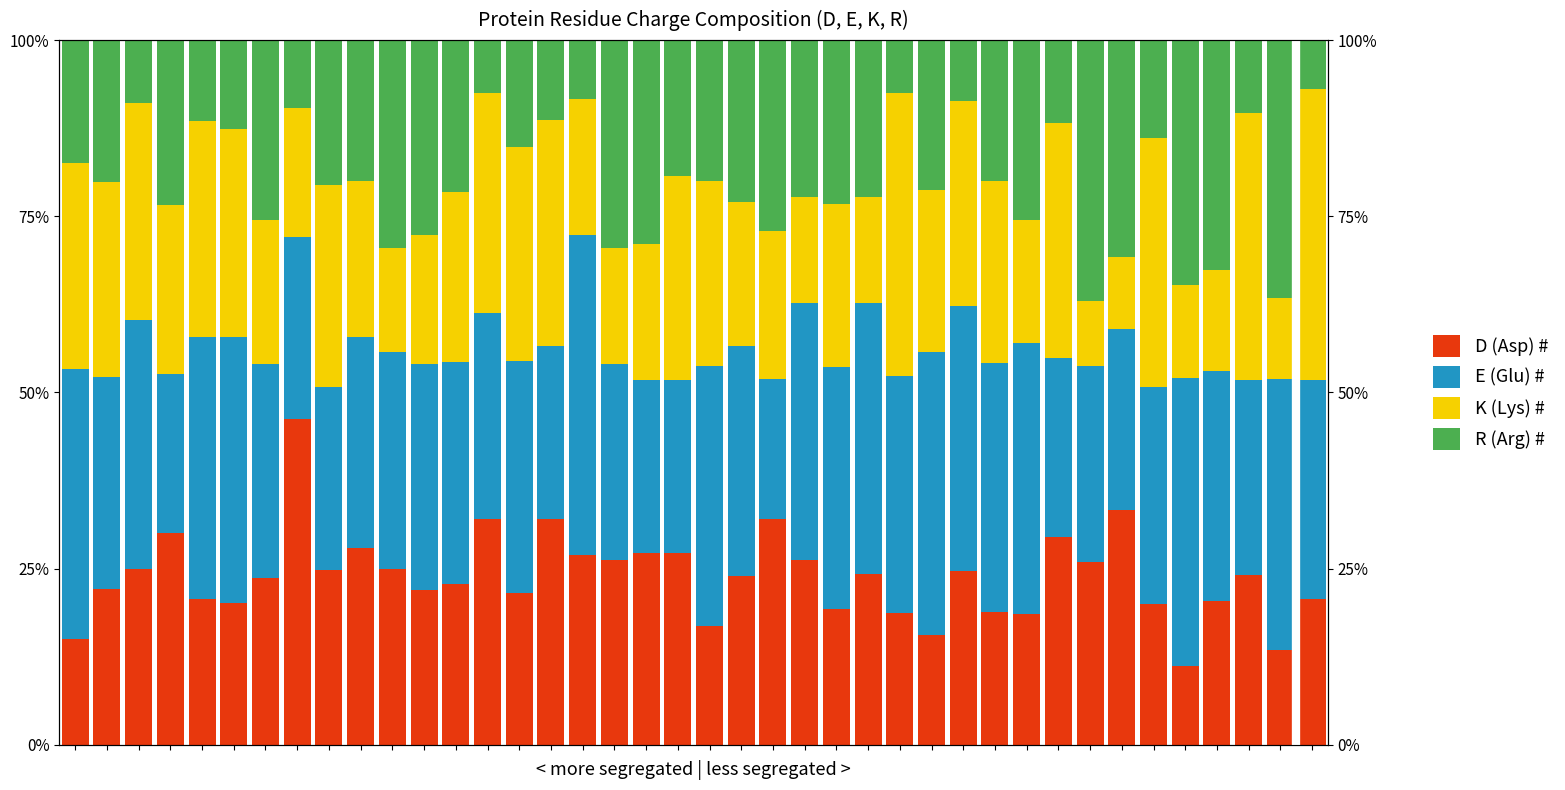

At how many categories does at least one series exceed 23?

40